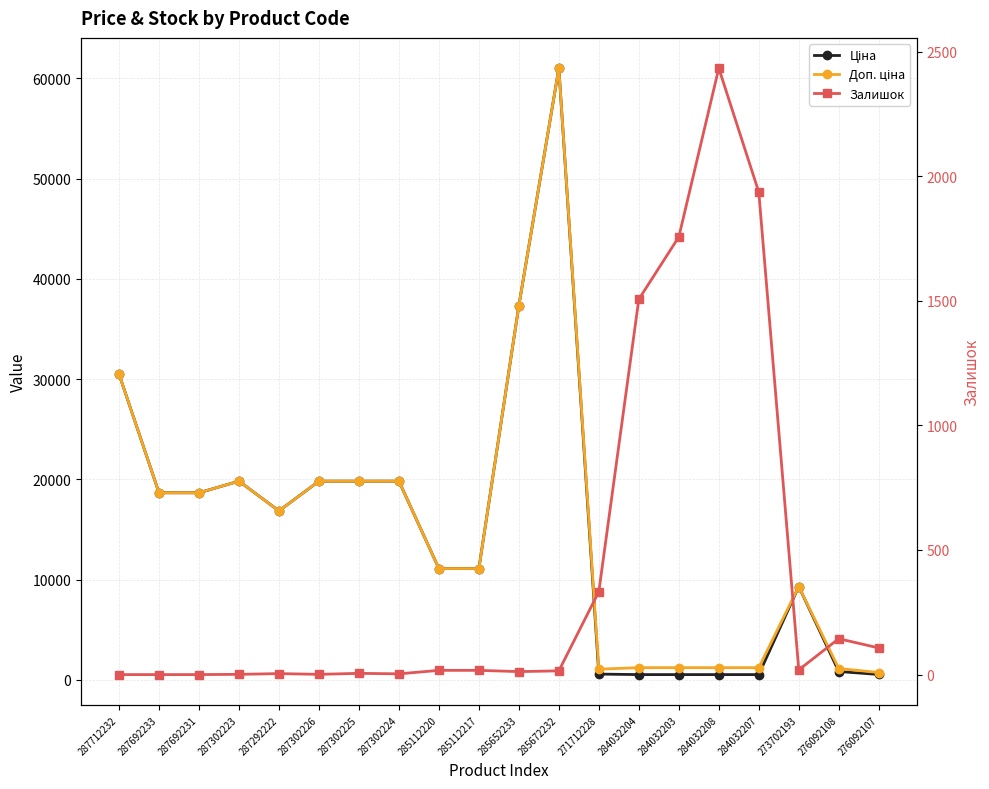

At which category is the sum across all series the highest?

285672232